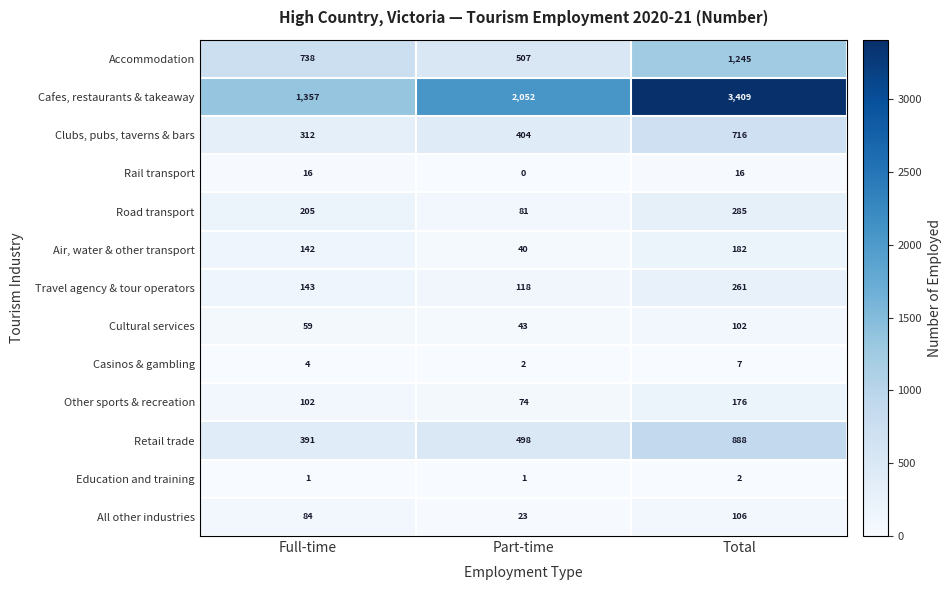

List the series in order of their peak value, highest first.

Cafes, restaurants & takeaway, Accommodation, Retail trade, Clubs, pubs, taverns & bars, Road transport, Travel agency & tour operators, Air, water & other transport, Other sports & recreation, All other industries, Cultural services, Rail transport, Casinos & gambling, Education and training